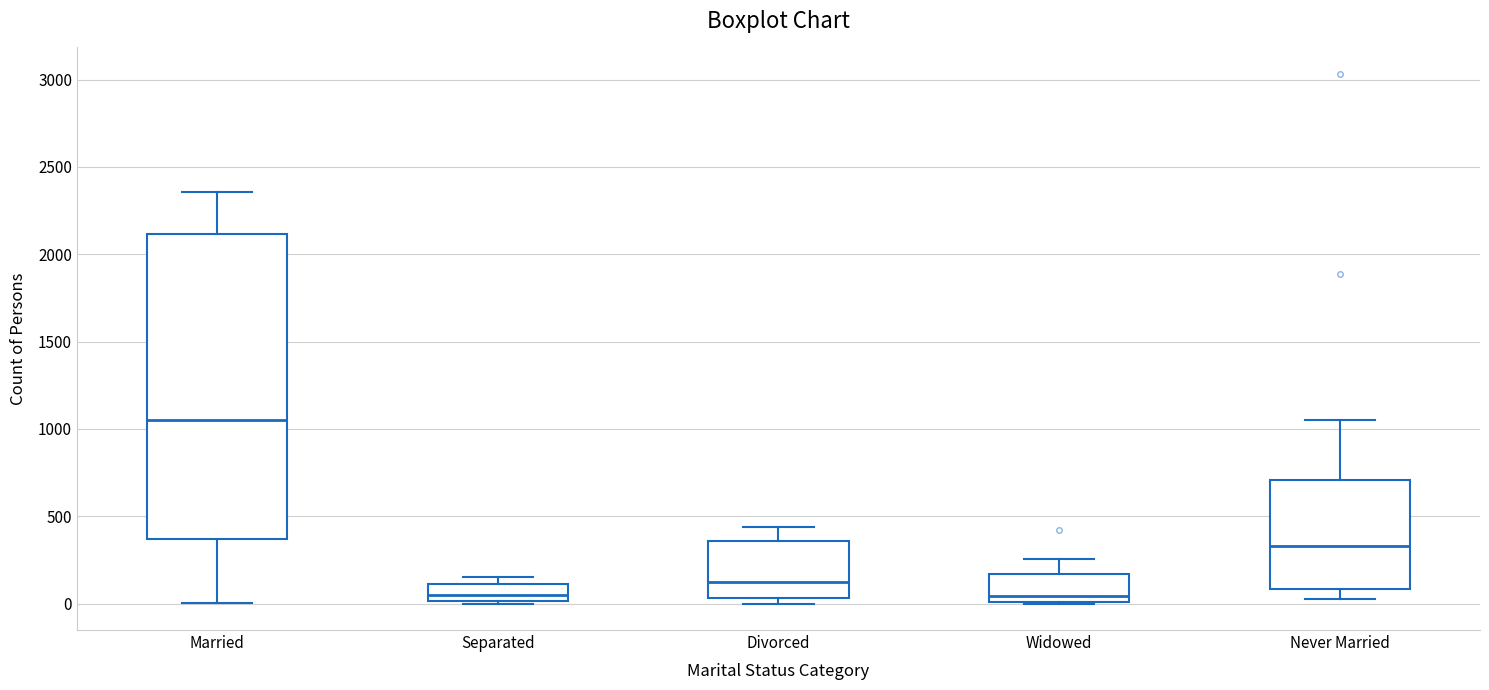

Reading left to right, read every box against the y-axis: the position of its median line, the range the box covers, and the ends of its whiskers. The values are not printed on the chart, so give them approximately, as read against the axis.

Married: median 1050, box 350 to 2100, whiskers 0 to 2350
Separated: median 50, box 0 to 100, whiskers 0 to 150
Divorced: median 150, box 50 to 350, whiskers 0 to 450
Widowed: median 50, box 0 to 150, whiskers 0 to 250
Never Married: median 350, box 100 to 700, whiskers 50 to 1050